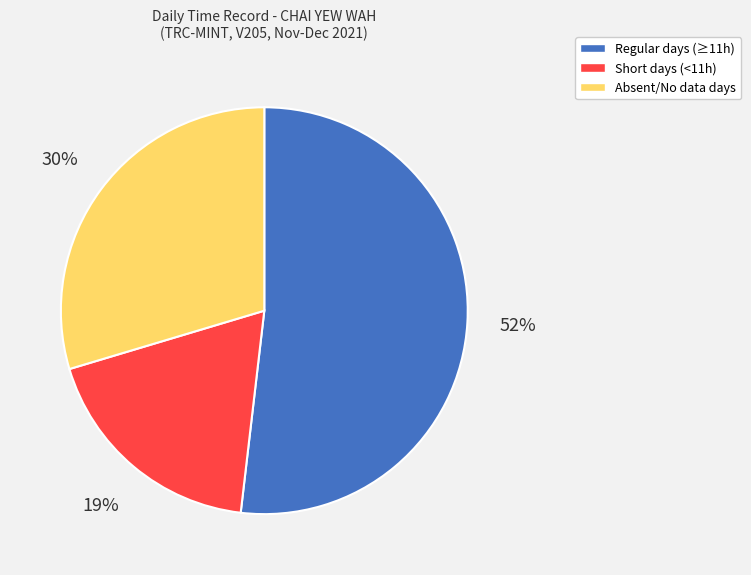

To the nearest percent, what is the average slice percentage?

33%